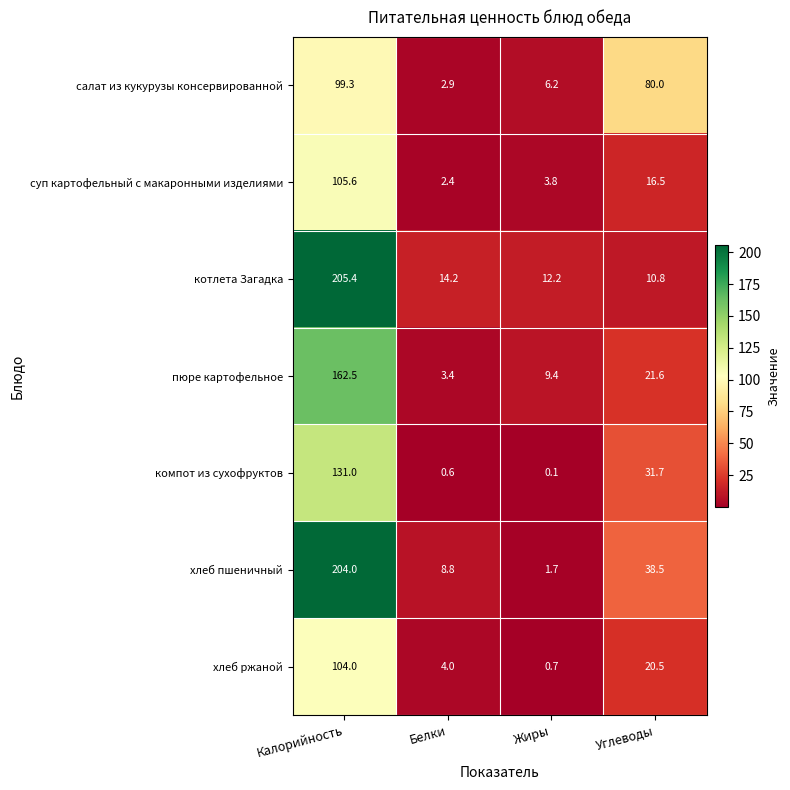

Which series has the largest total across all categories?

хлеб пшеничный